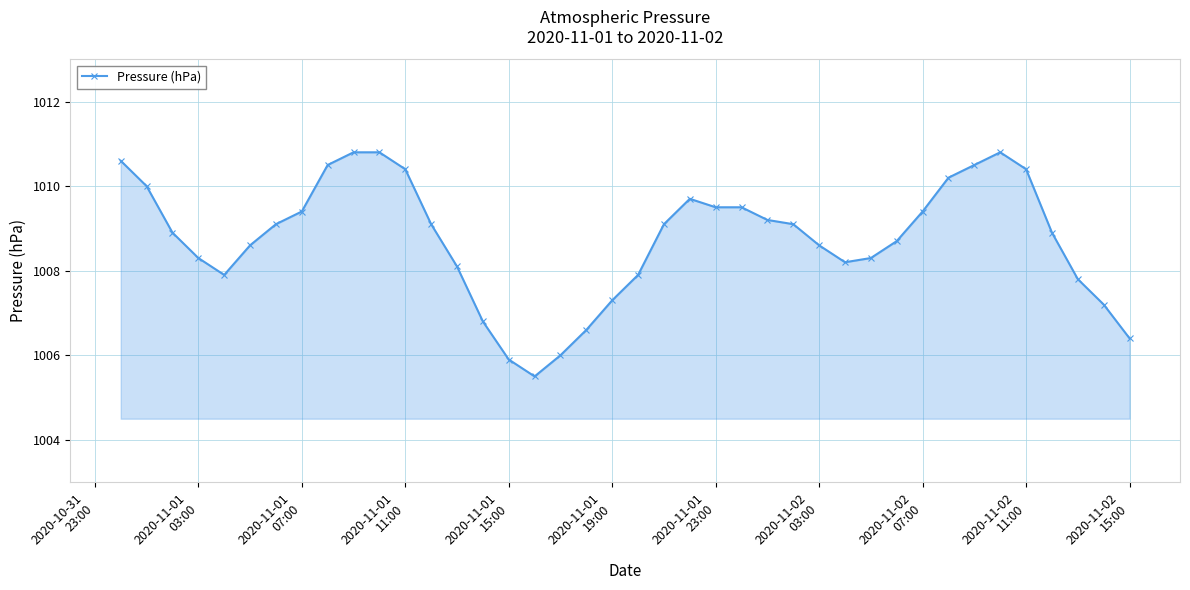

What is the sum of all values?

40350.0